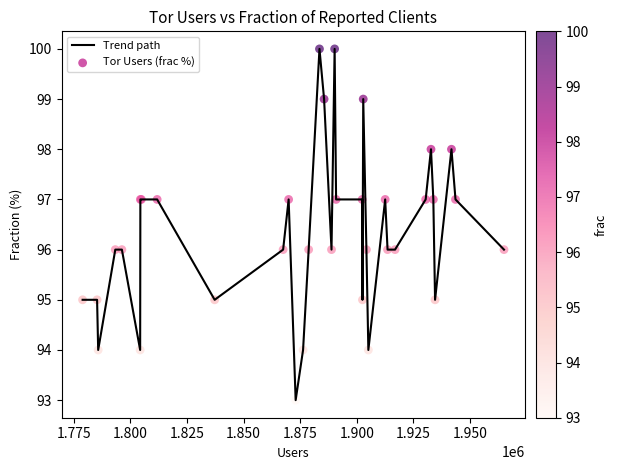

What is the greatest value displayed?

100